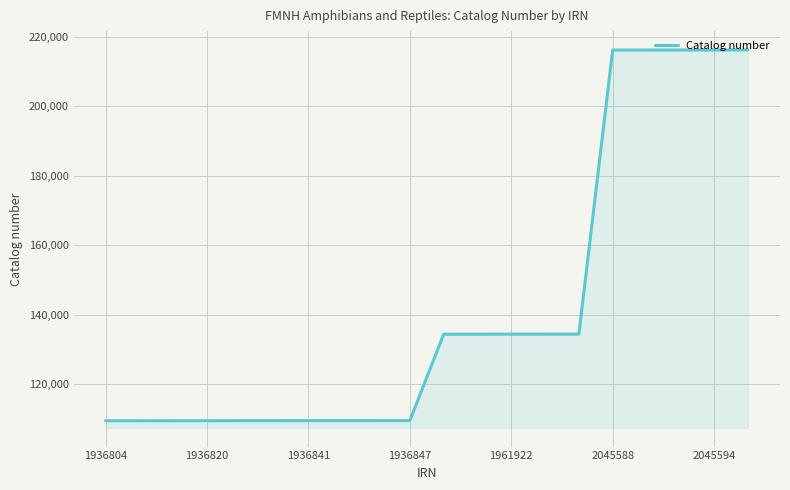

What is the minimum value shown in the chart?

109406